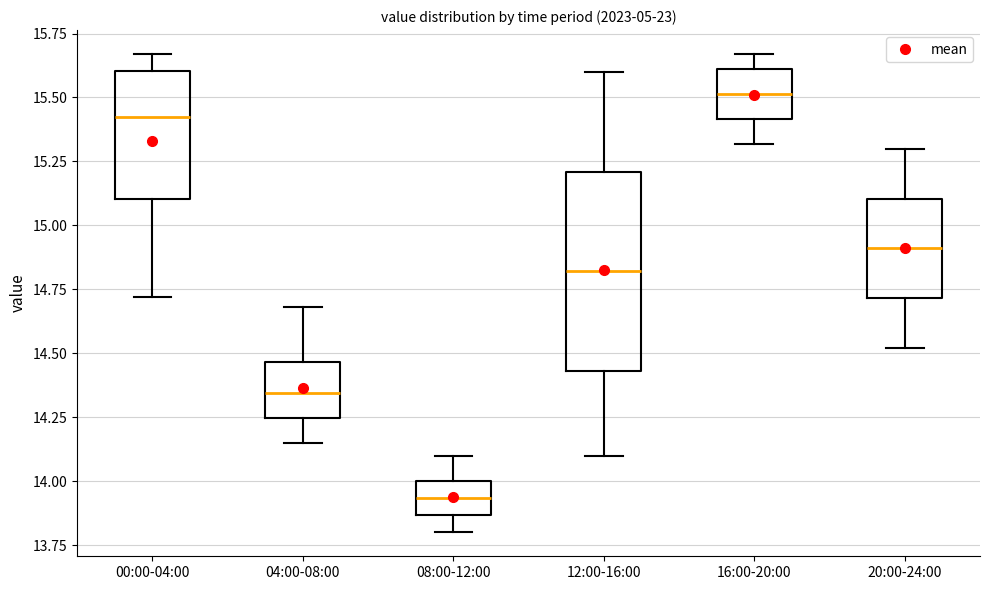

Reading left to right, read every box against the y-axis: the position of its median line, the range the box covers, and the ends of its whiskers. The values are not printed on the chart, so give them approximately, as read against the axis.

00:00-04:00: median 15.45, box 15.10 to 15.60, whiskers 14.70 to 15.65
04:00-08:00: median 14.35, box 14.25 to 14.45, whiskers 14.15 to 14.70
08:00-12:00: median 13.95, box 13.85 to 14.00, whiskers 13.80 to 14.10
12:00-16:00: median 14.80, box 14.45 to 15.20, whiskers 14.10 to 15.60
16:00-20:00: median 15.50, box 15.40 to 15.60, whiskers 15.30 to 15.65
20:00-24:00: median 14.90, box 14.70 to 15.10, whiskers 14.50 to 15.30